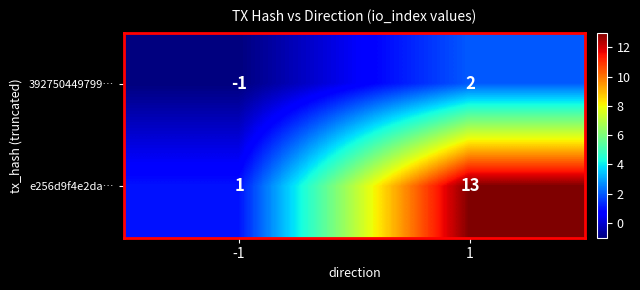

Reading left to right, extract all data points from this chart.

392750449799…: -1	2
e256d9f4e2da…: 1	13